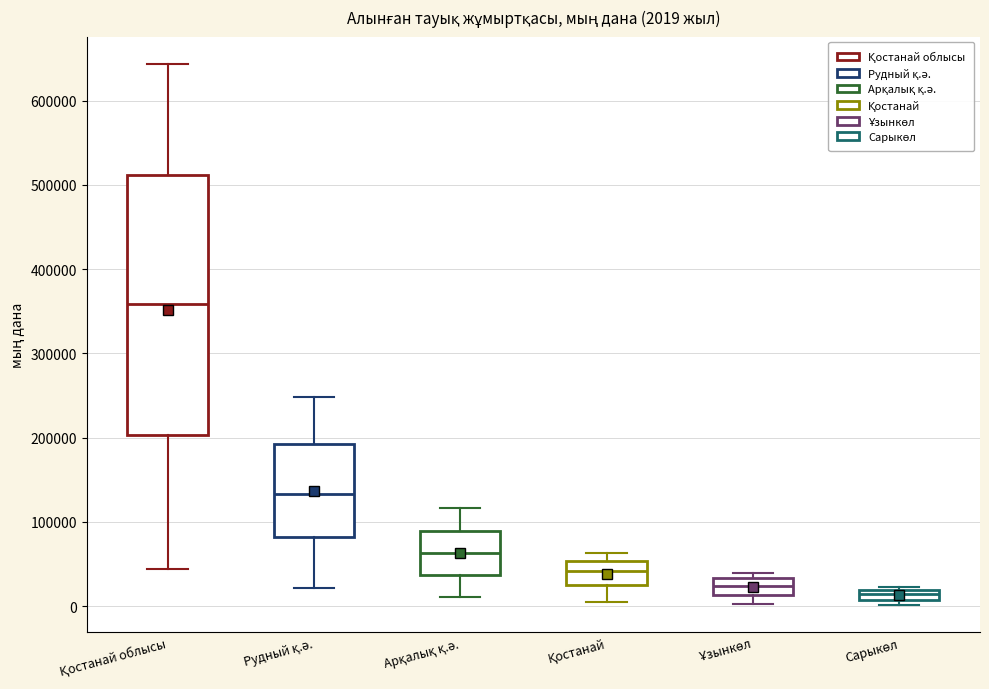

Which box's median line is the highest?

Қостанай облысы